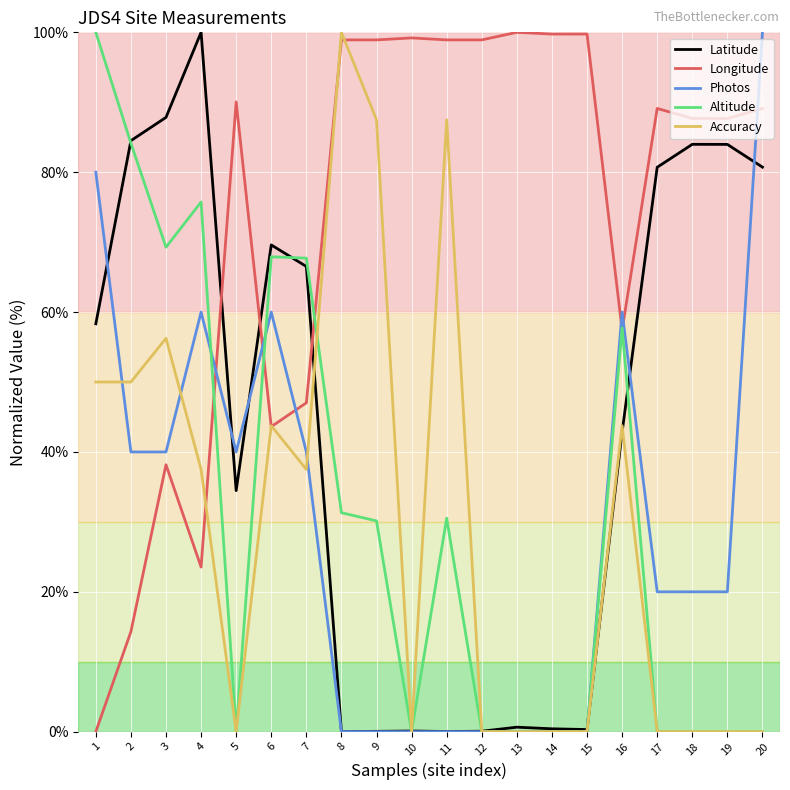

What is the spread (max minus min) of values at 17?

89.1